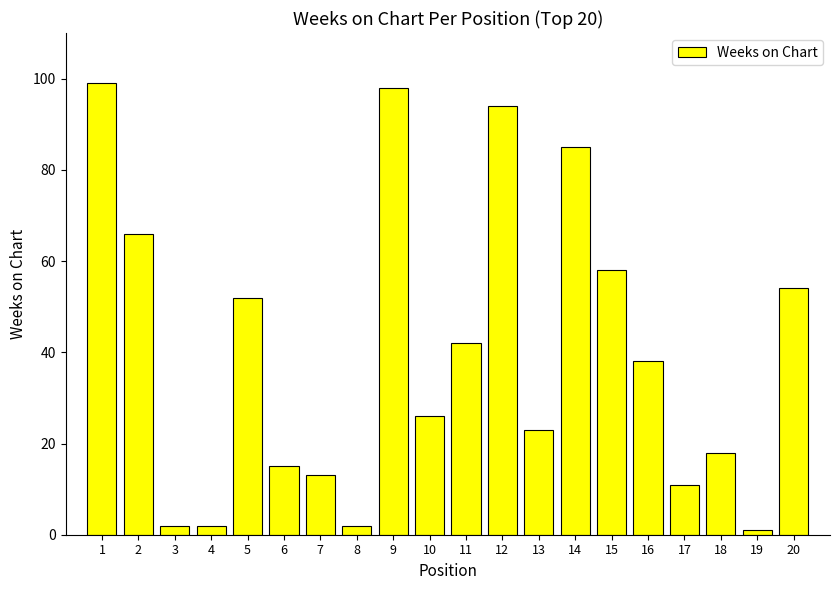

What is the value of the 20th bar from the left?

54